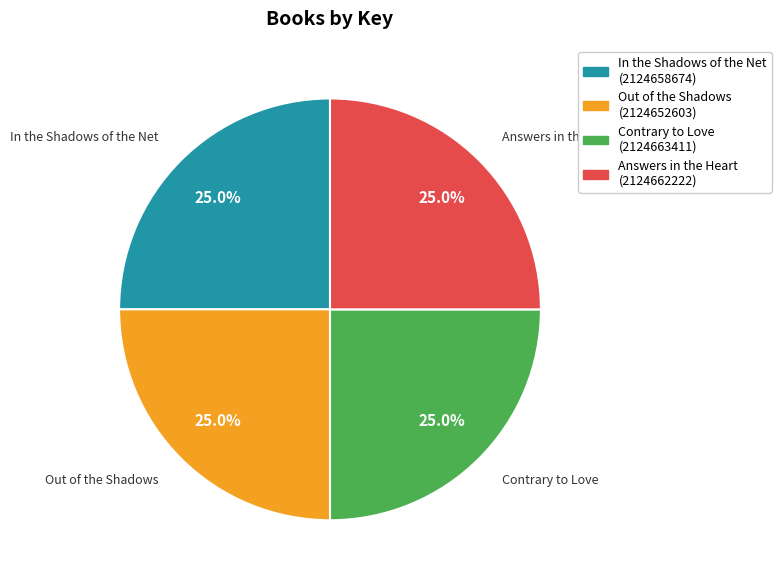

Count the number of slices in the pie.

4